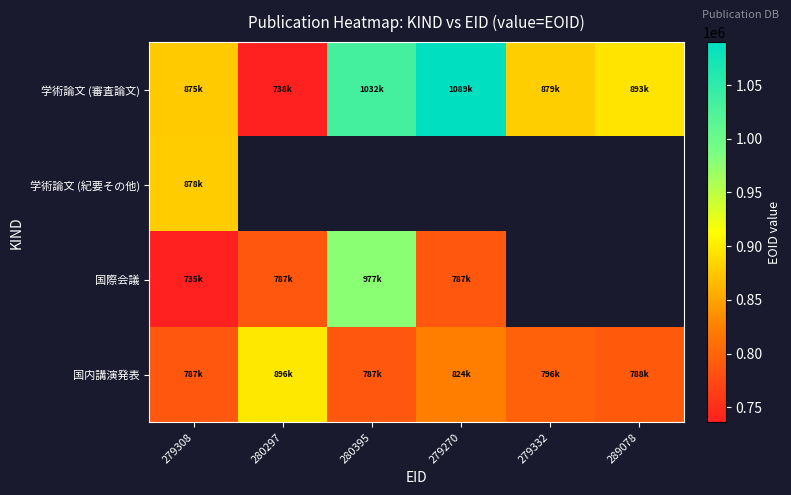

Is it true that 学術論文 (審査論文) equals 334971.1 at 289078?

False